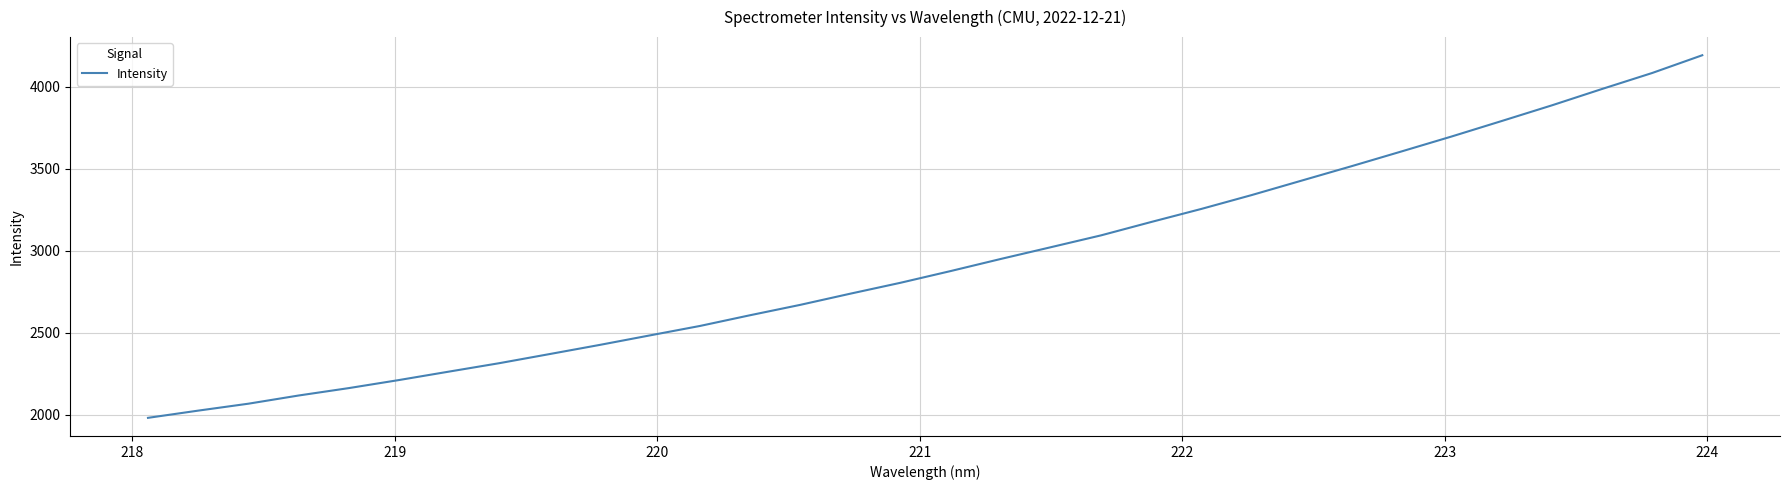

What is the maximum value shown in the chart?

4190.5